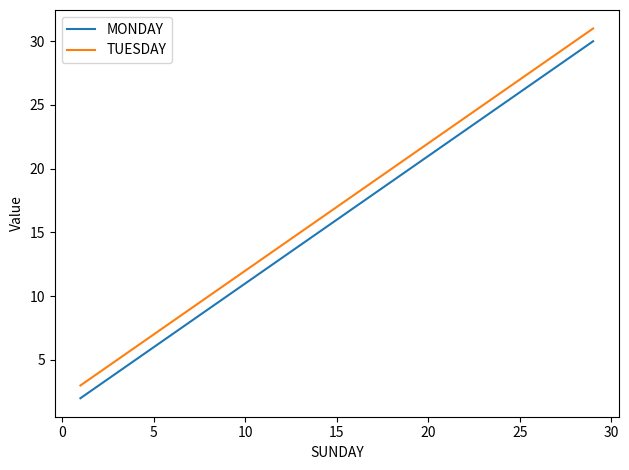

What is the difference between the second highest and second lowest values in the MONDAY series?

14